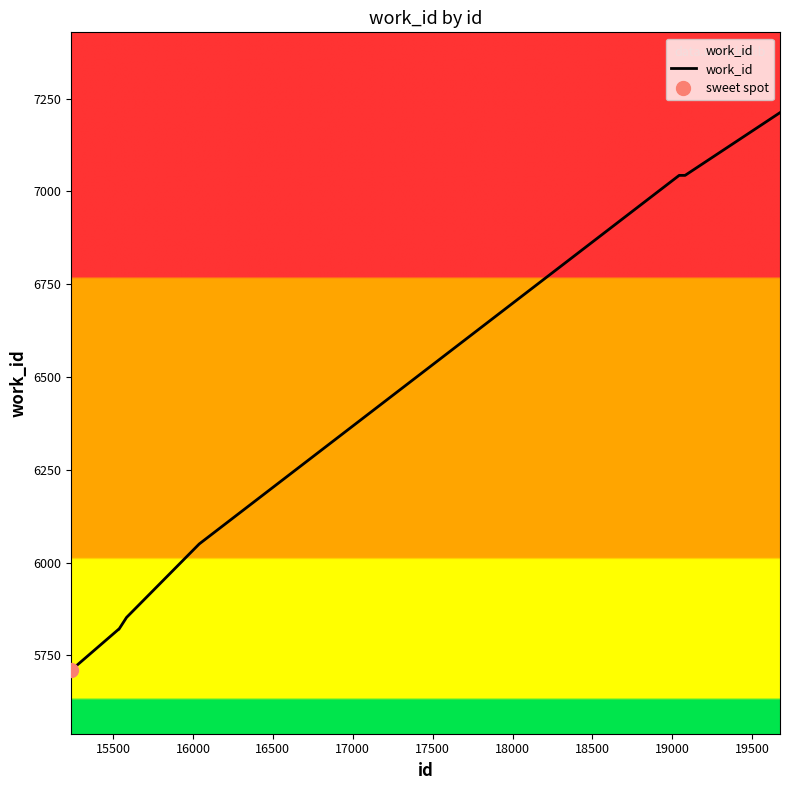

What is the highest value of the work_id series?

7212